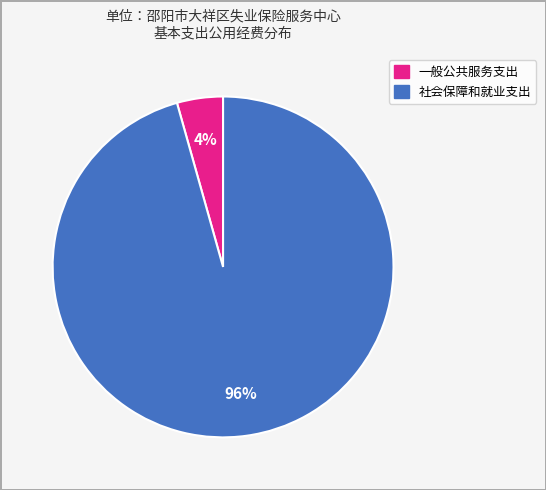

What is the majority slice?

社会保障和就业支出